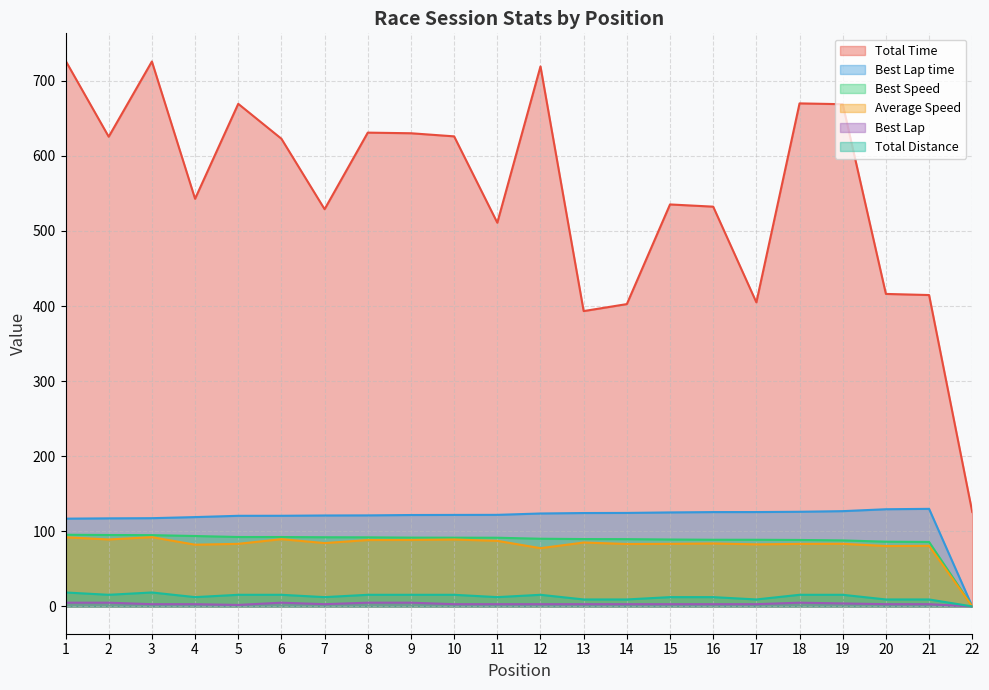

Where does the Average Speed series first go above 83?

1